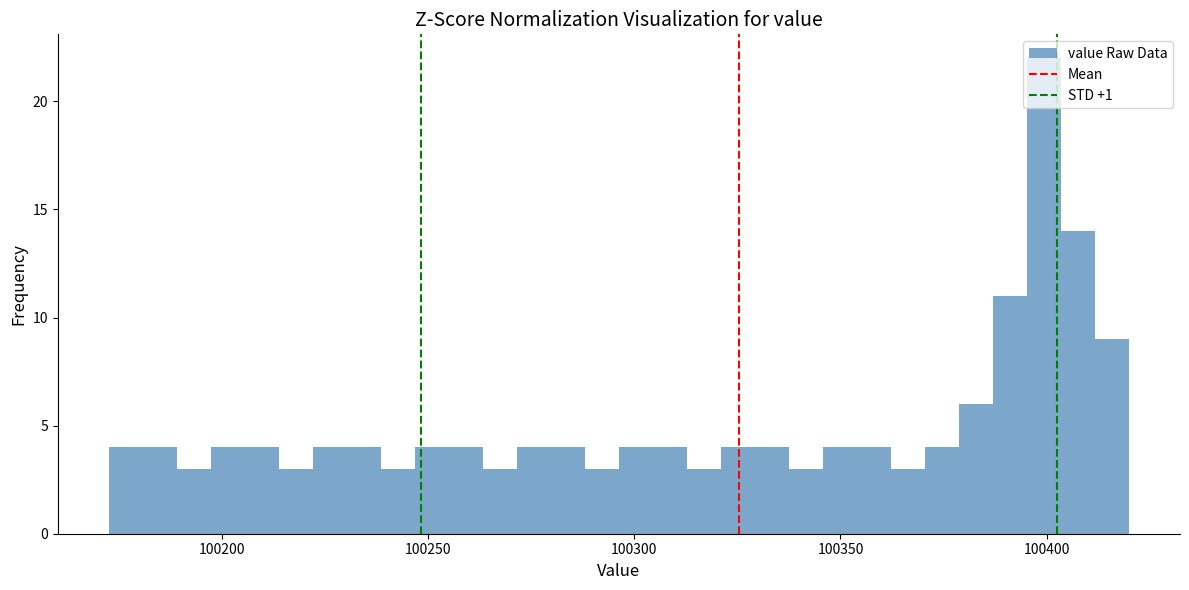

Around what value on the x-axis is the tallest bar? Give the approximate position of its centre, as read against the axis.

100400